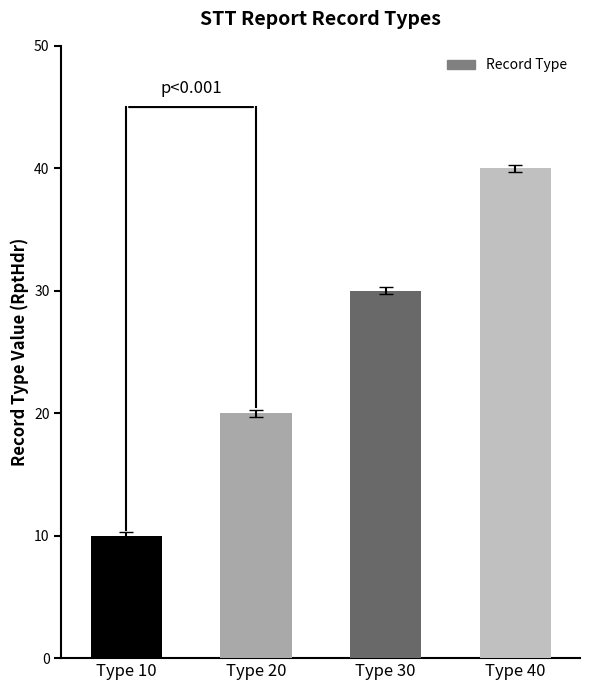

At which label is the value closest to 25?

Type 20